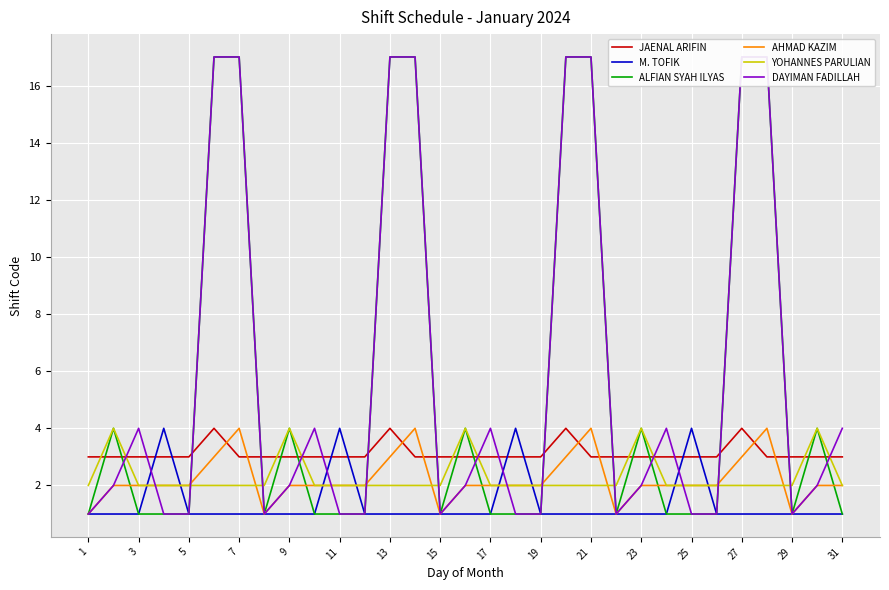

Is the value of AHMAD KAZIM at 13 greater than the value of YOHANNES PARULIAN at 7?

Yes